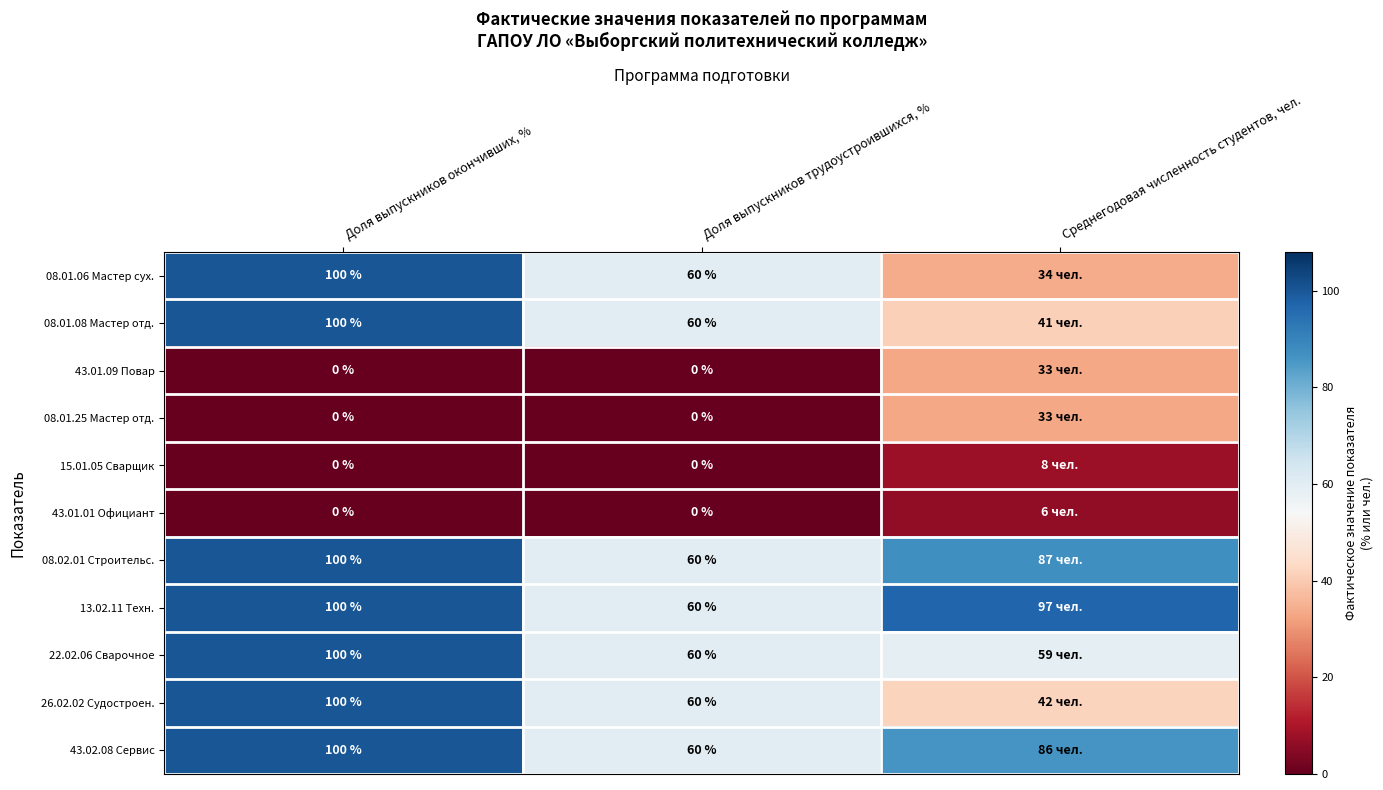

What is the difference between the highest and lowest values at Доля выпускников окончивших, %?

100